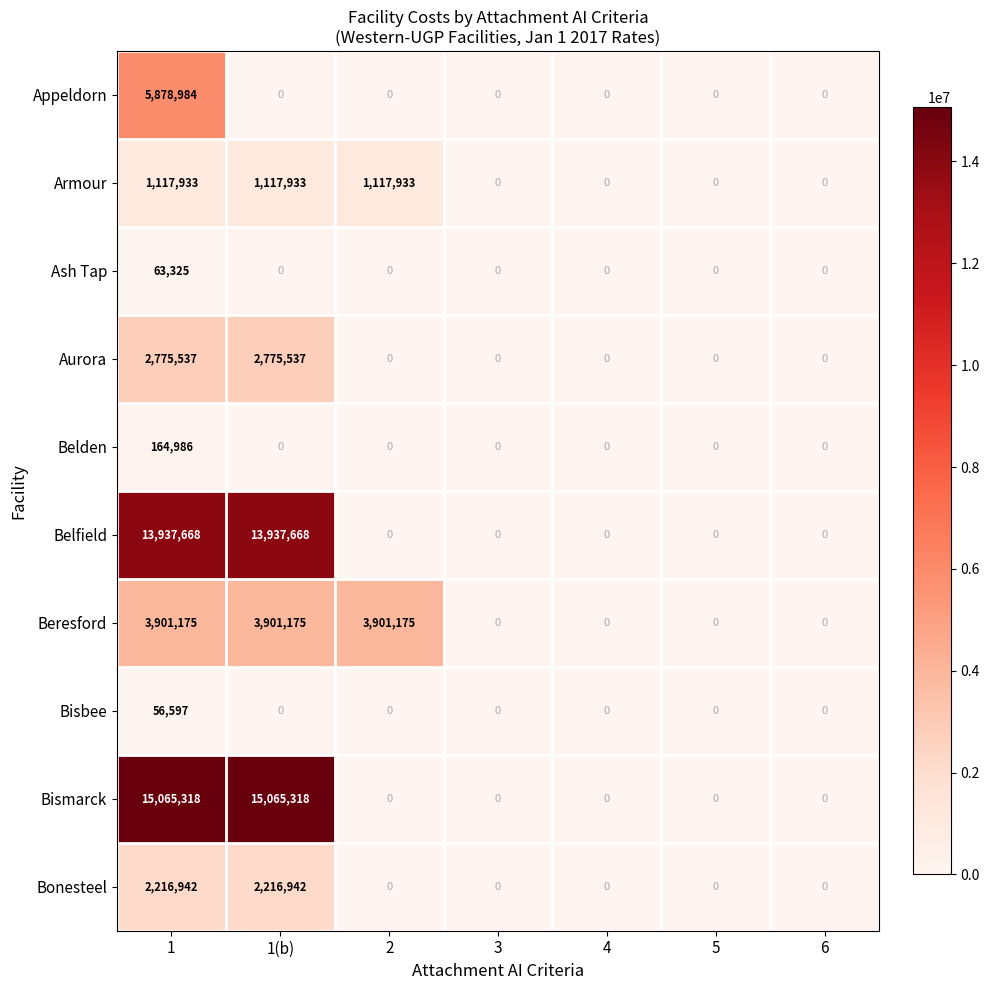

The value of Appeldorn at 1(b) is 0. True or false?

True